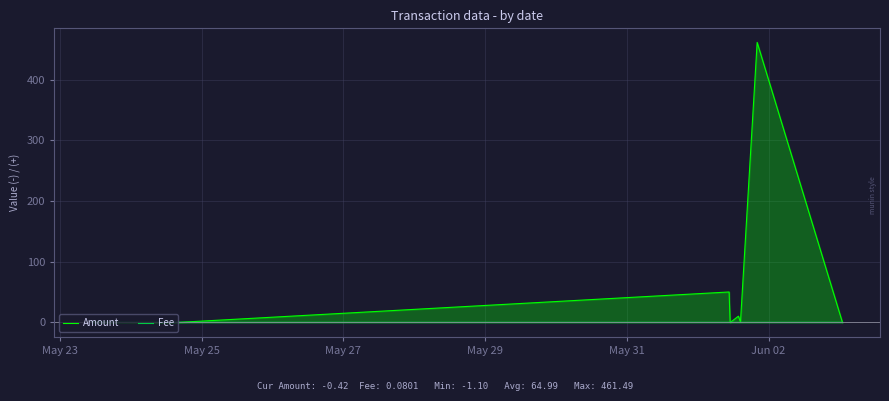

Which series has the widest spread of values?

Amount